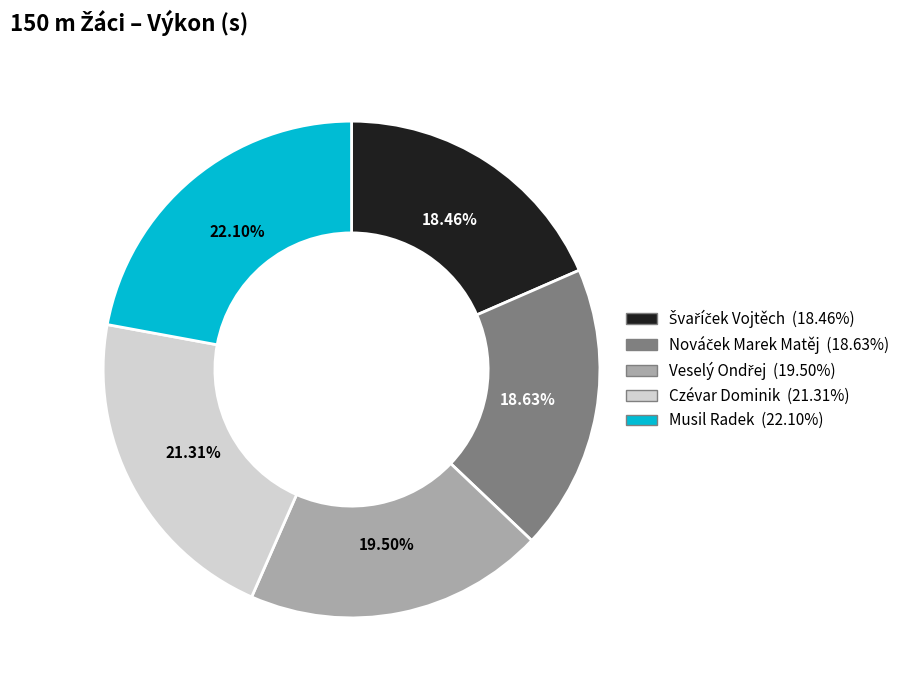

Which slice is the largest?

Musil Radek